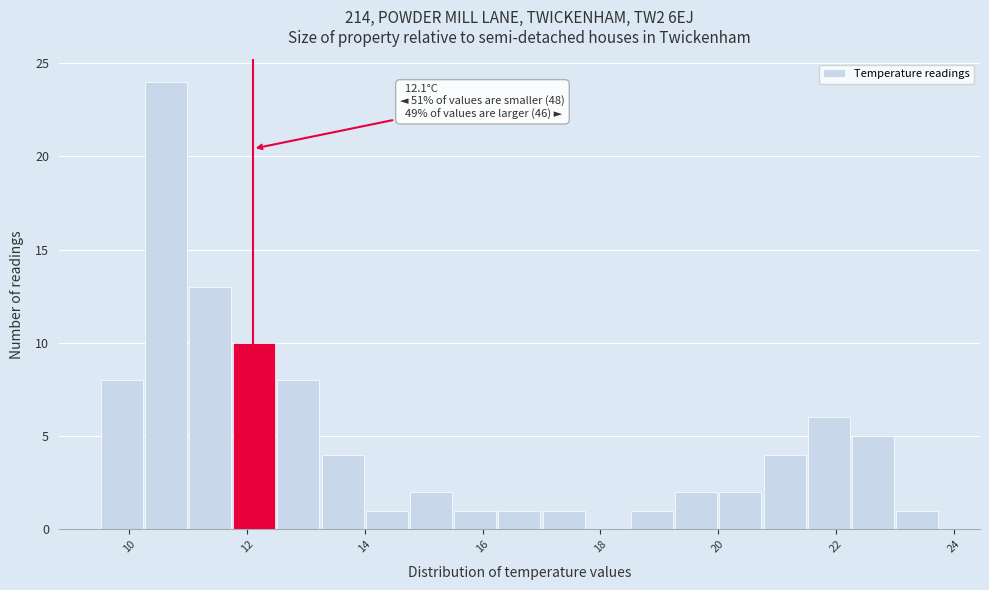

Read against the x-axis, roughly where is the centre of the tallest bar?

10.6